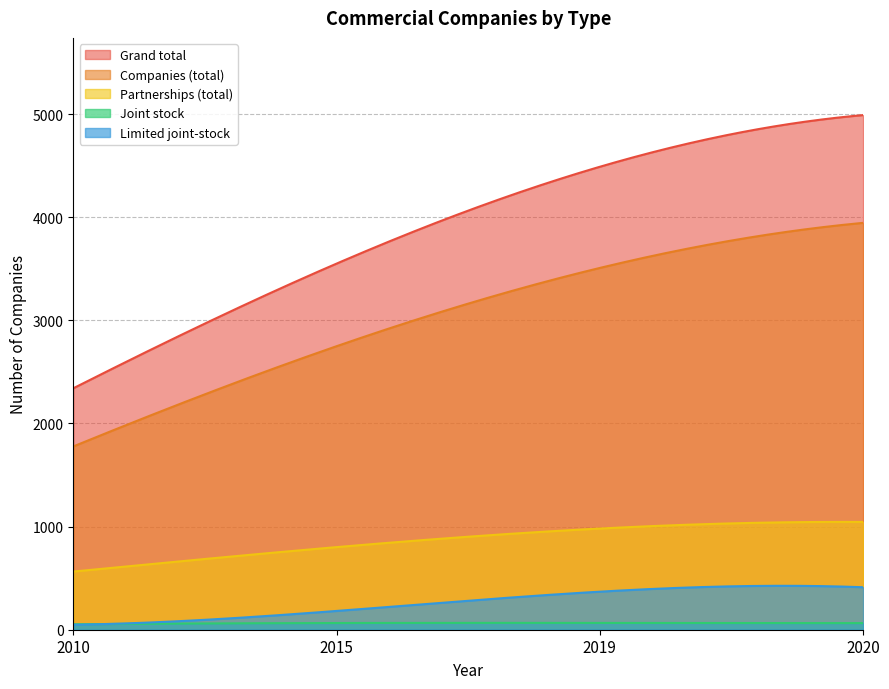

Rank the series at 2020 from highest to lowest value.

Grand total, Companies (total), Partnerships (total), Limited joint-stock, Joint stock